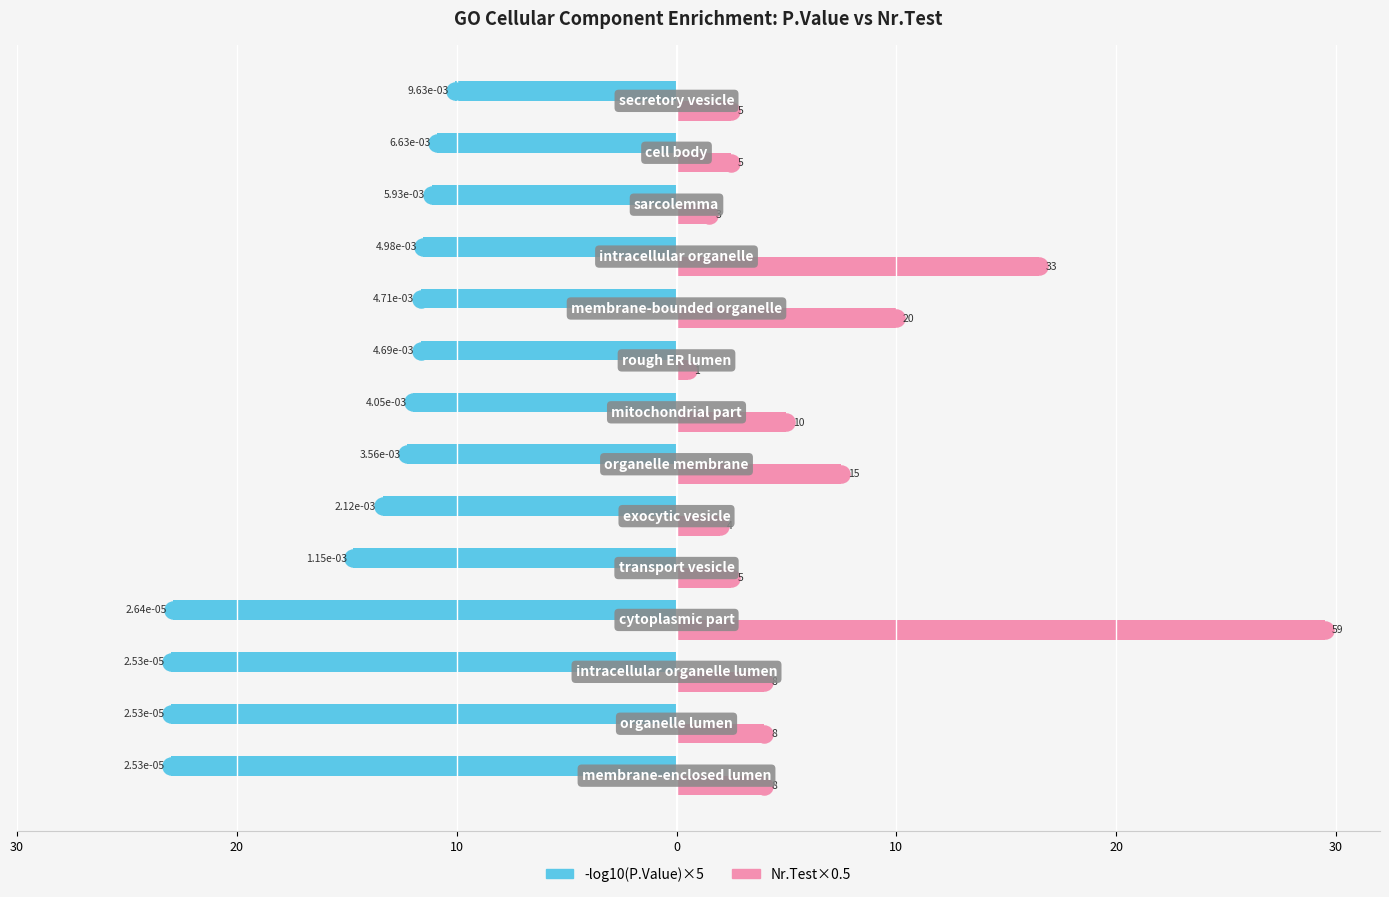

What are all the series names shown in the legend?

-log10(P.Value)×5, Nr.Test×0.5